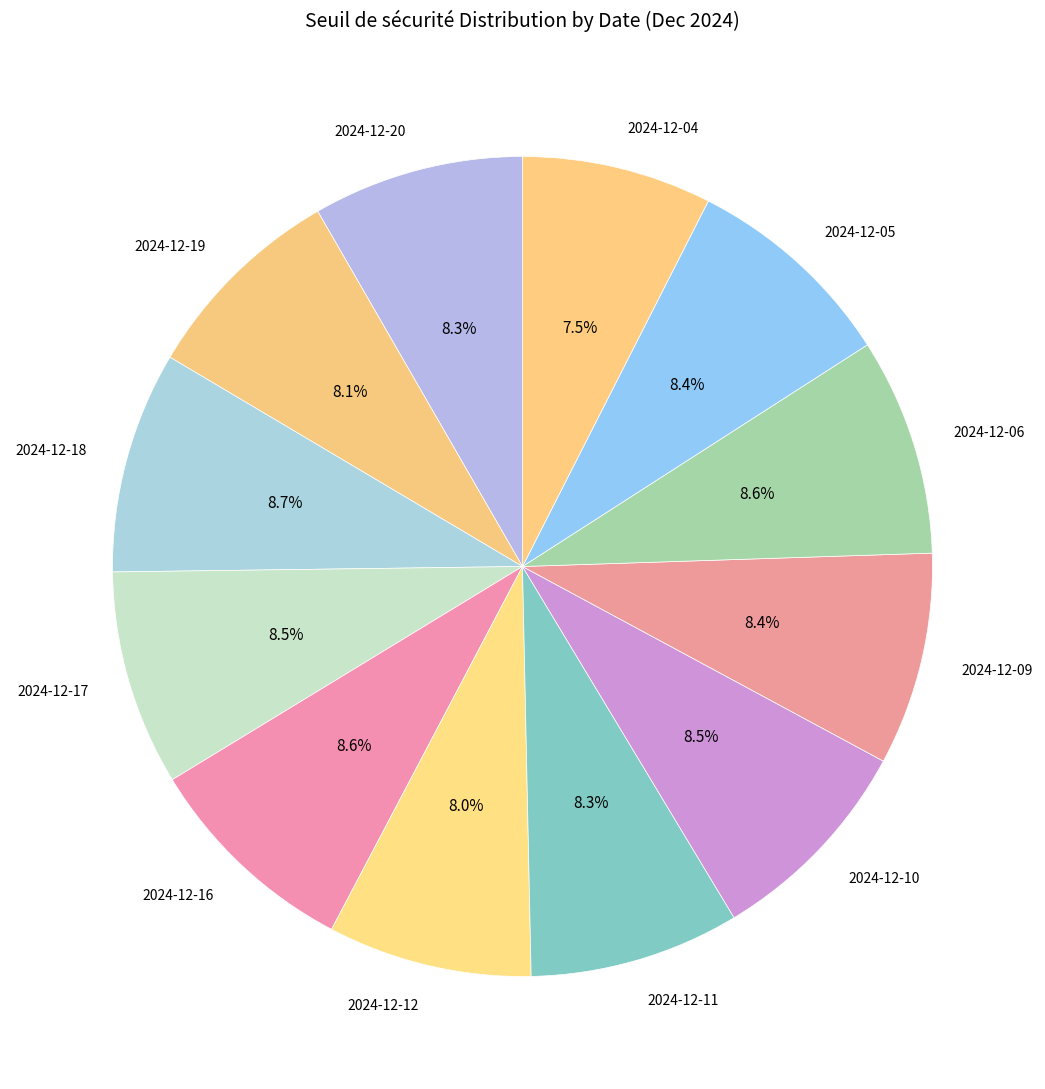

Does 2024-12-06 represent more than half of the total?

No